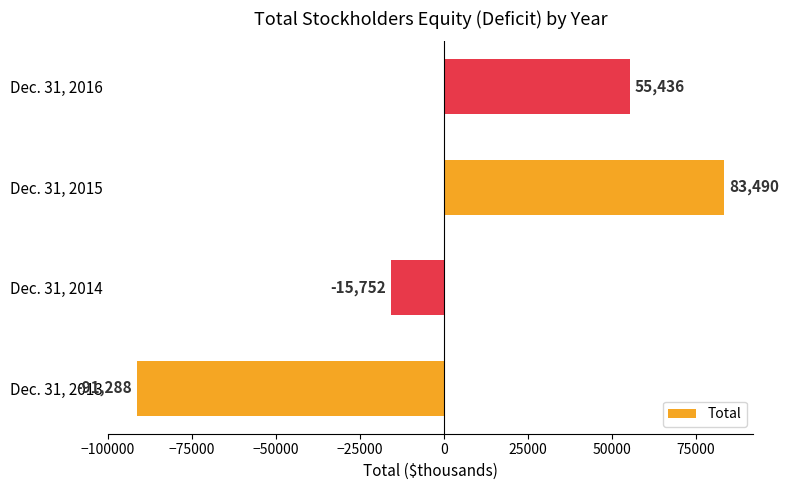

Count the values in the range -15752 to 83490.

3